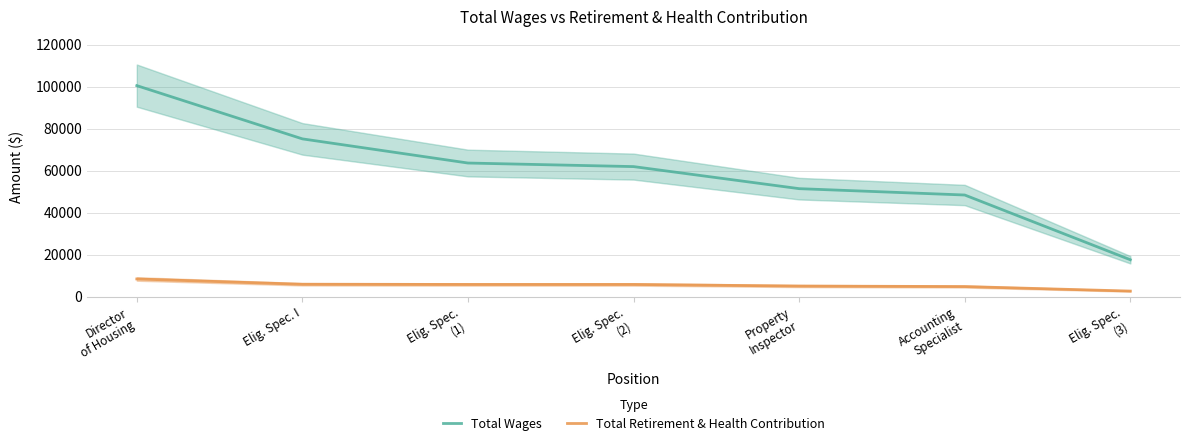

Rank the series by their average value, from highest to lowest.

Total Wages, Total Retirement & Health Contribution